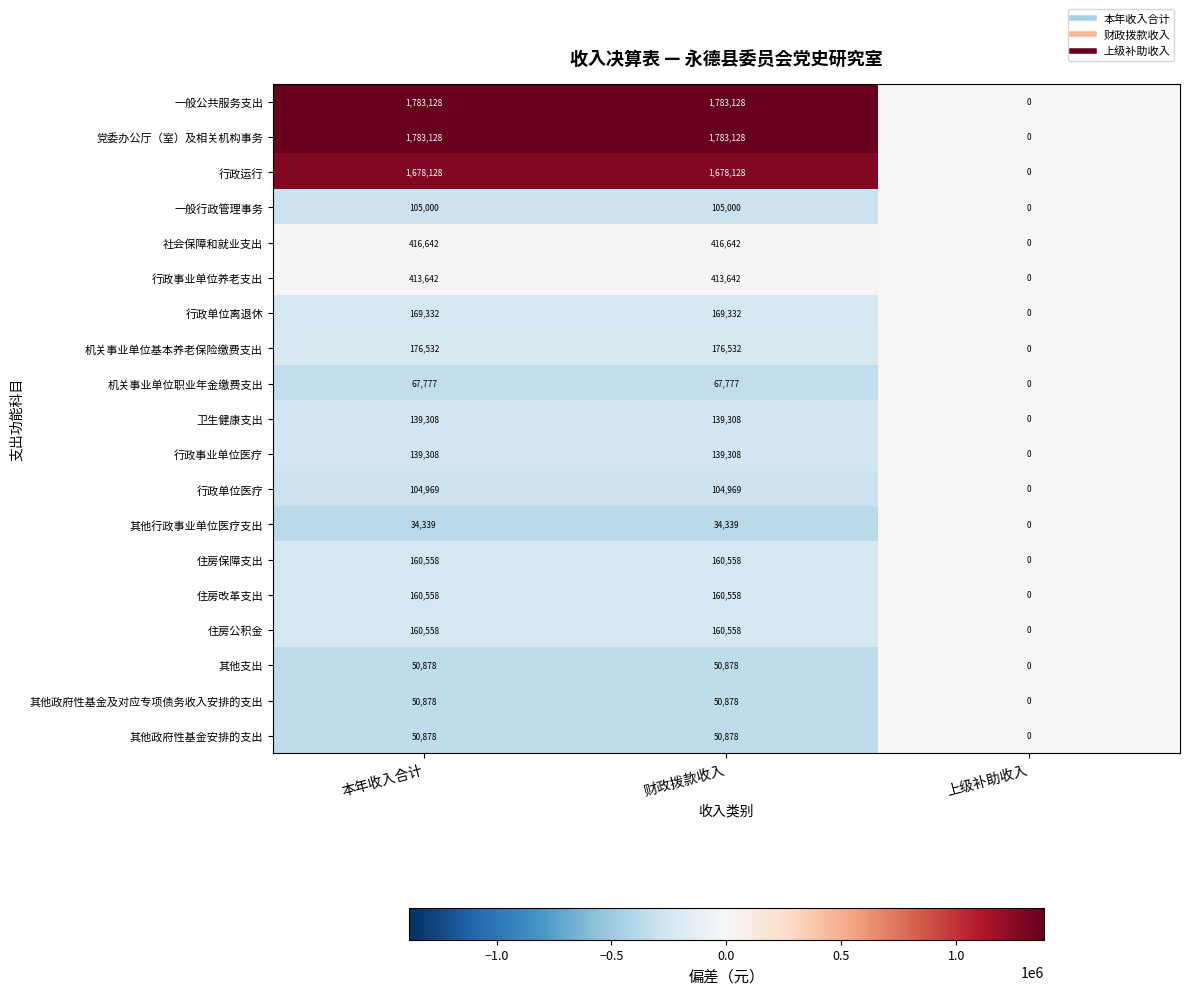

Where is 行政单位医疗 nearest to the value 52484?

上级补助收入